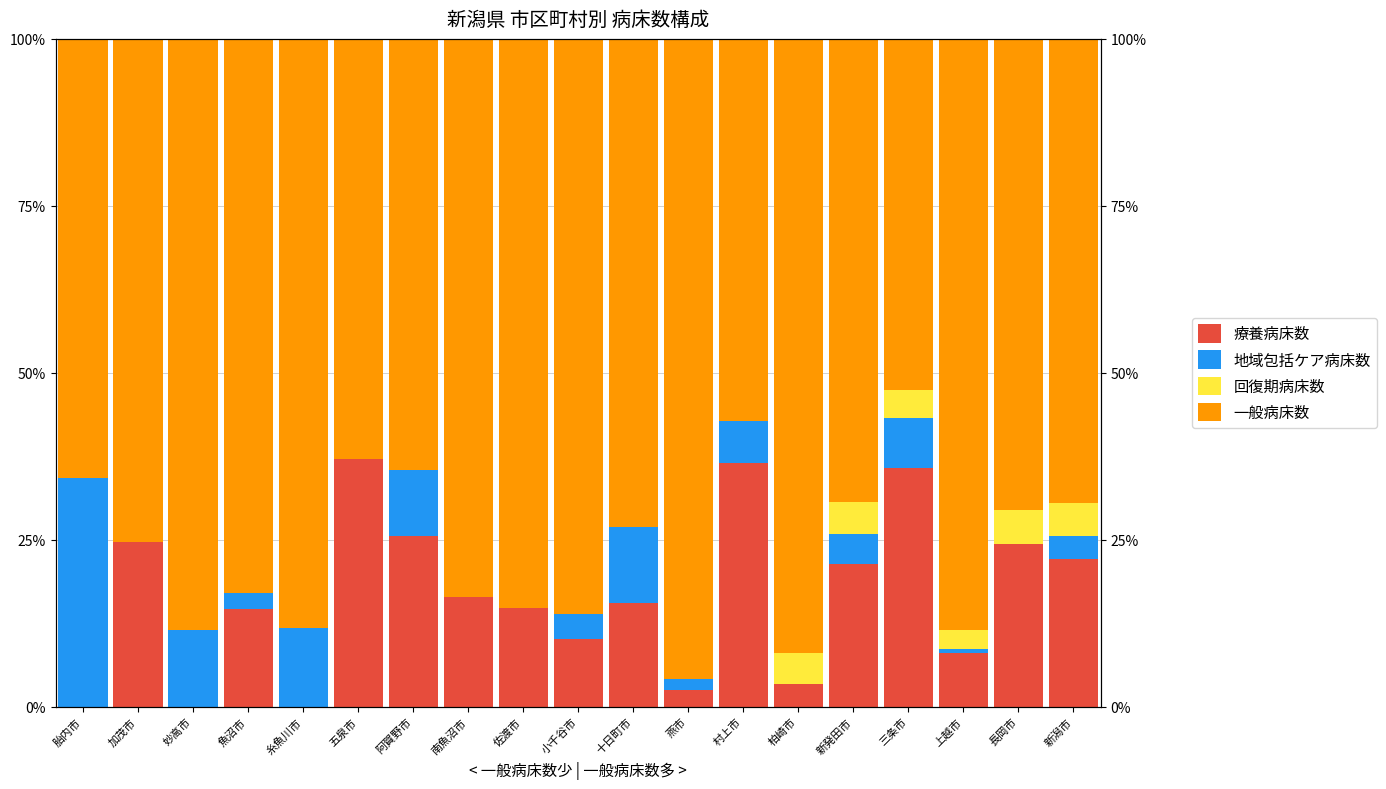

List the series in order of their peak value, lowest first.

回復期病床数, 地域包括ケア病床数, 療養病床数, 一般病床数